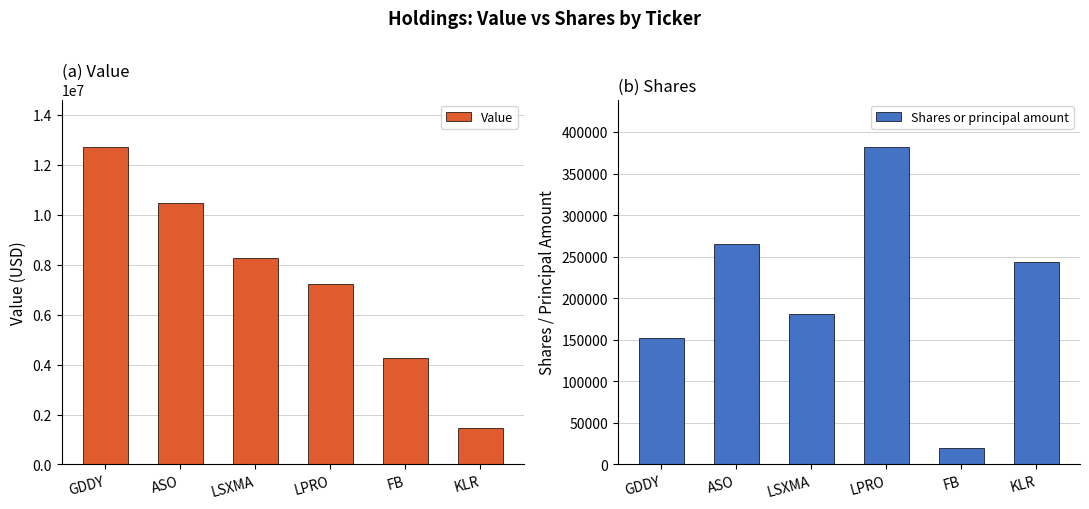

True or false: Value has a value of 8277000 at LSXMA.

True